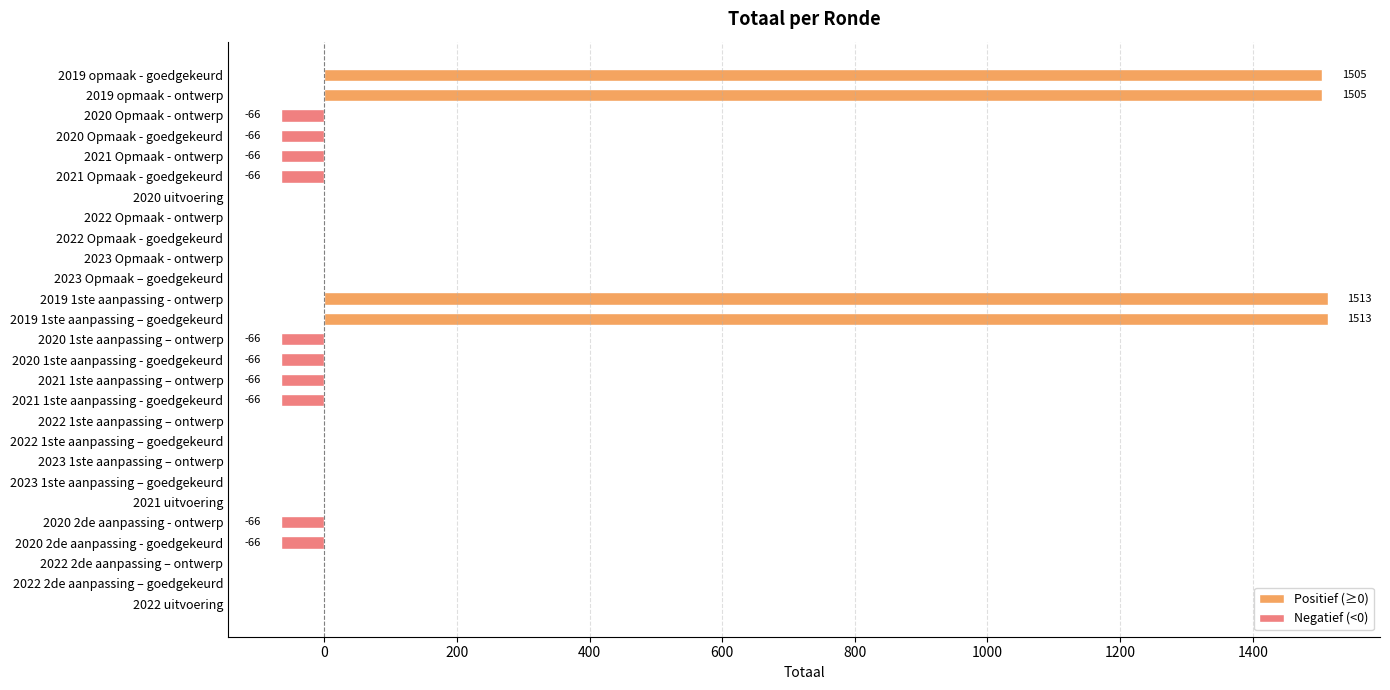

Between 2020 2de aanpassing - goedgekeurd and 2020 2de aanpassing - ontwerp, which is larger?

2020 2de aanpassing - goedgekeurd